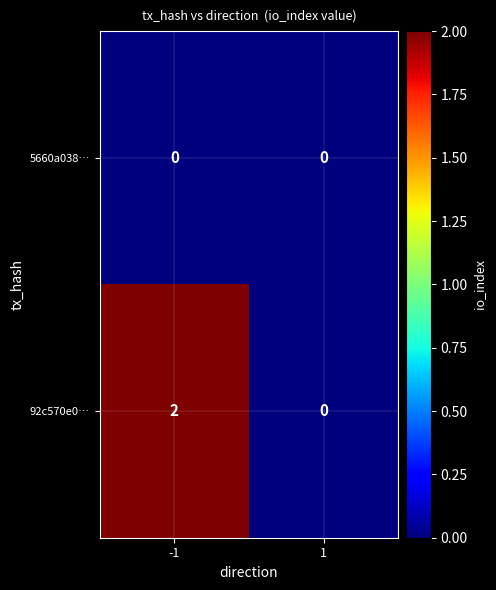

Rank the series by their maximum value, from highest to lowest.

92c570e0…, 5660a038…